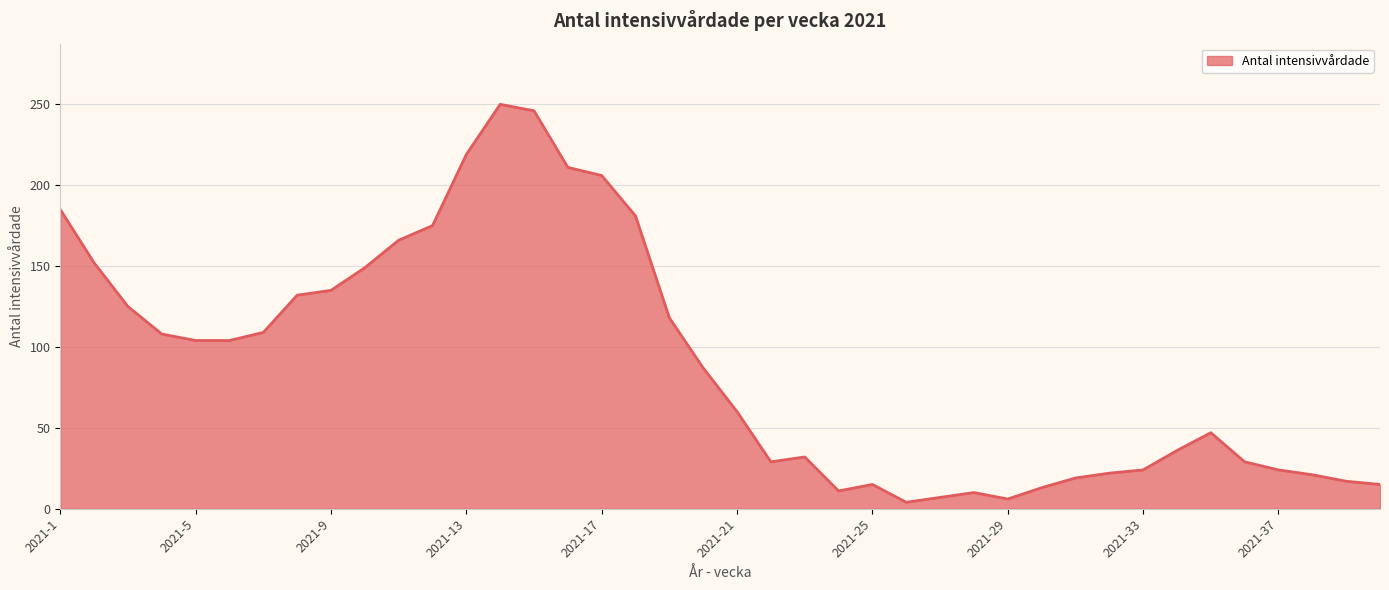

True or false: there are more than 0 points higher than both neighbors.

True